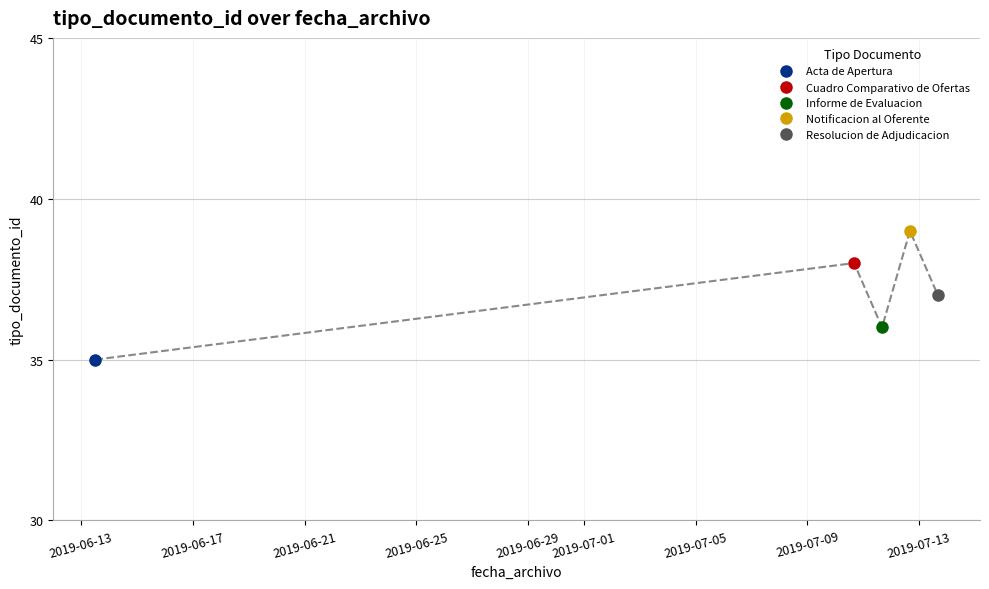

Is it true that the value at 2019-06-13 12:11:58 is 35?

True